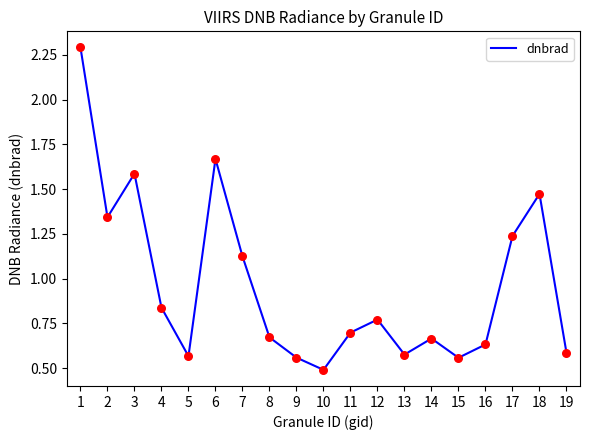

Between 19 and 7, which is larger?

7